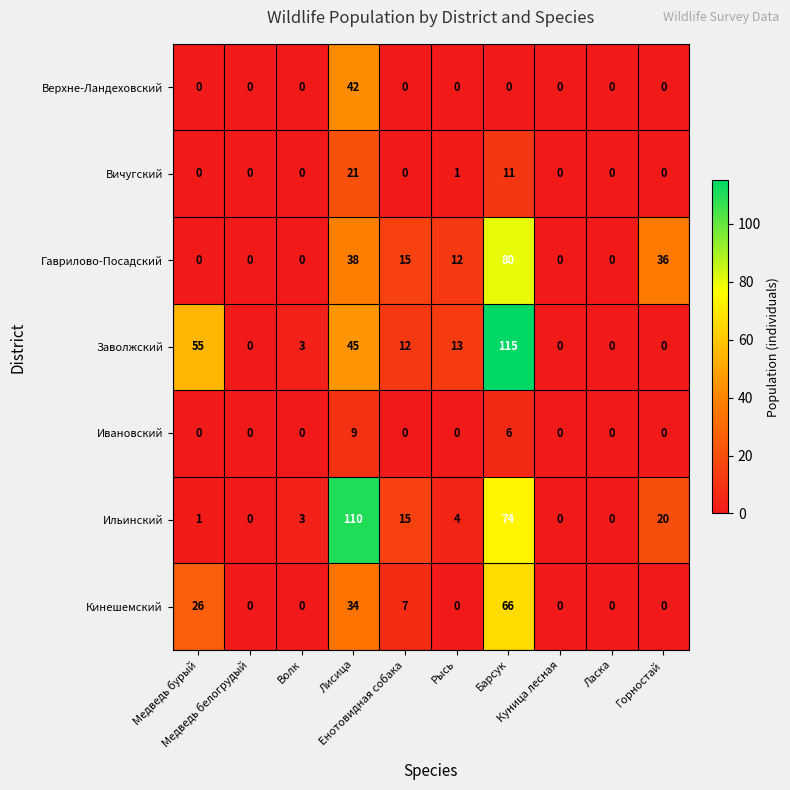

How many distinct data groups are displayed?

7